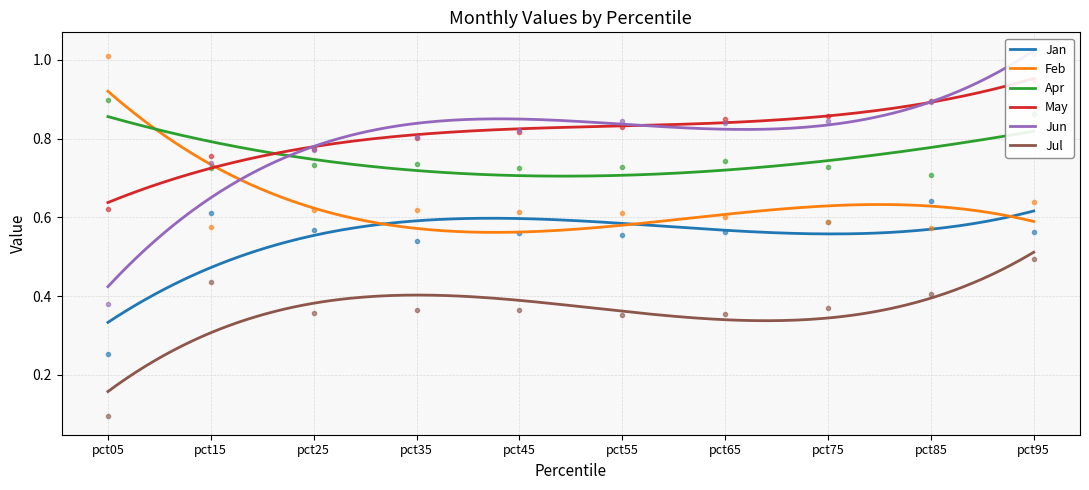

Which series changed the most between pct45 and pct85?

Jan